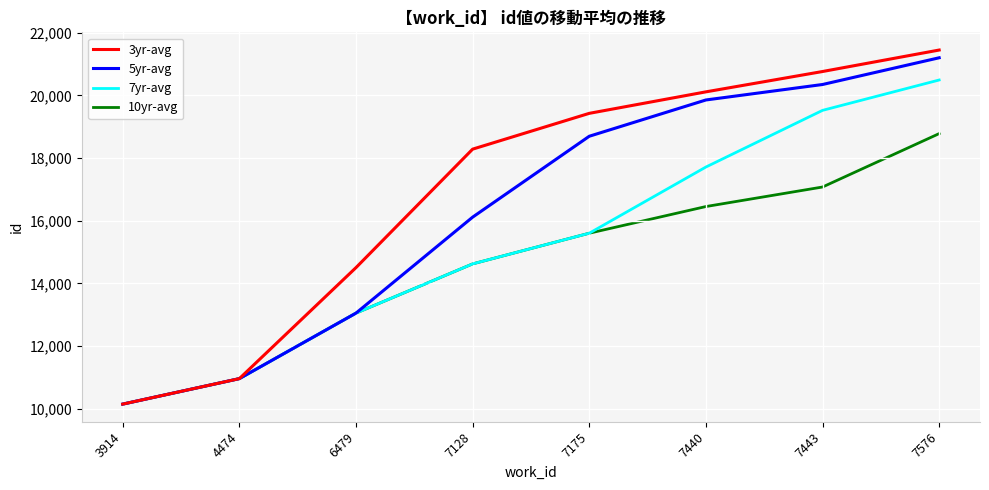

At which label is 10yr-avg closest to 14462?

7128